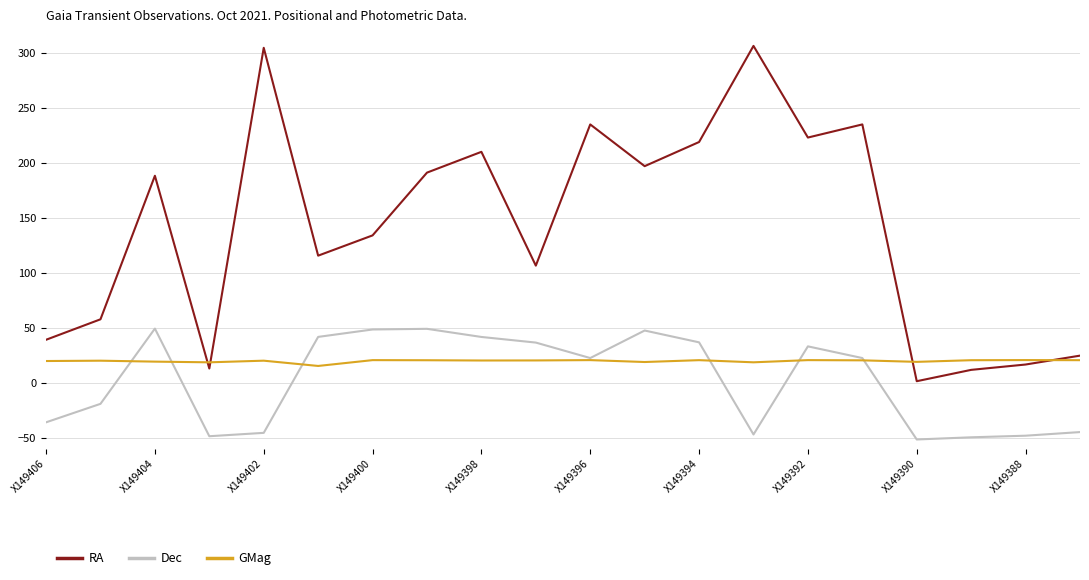

Rank the series by their maximum value, from lowest to highest.

GMag, Dec, RA